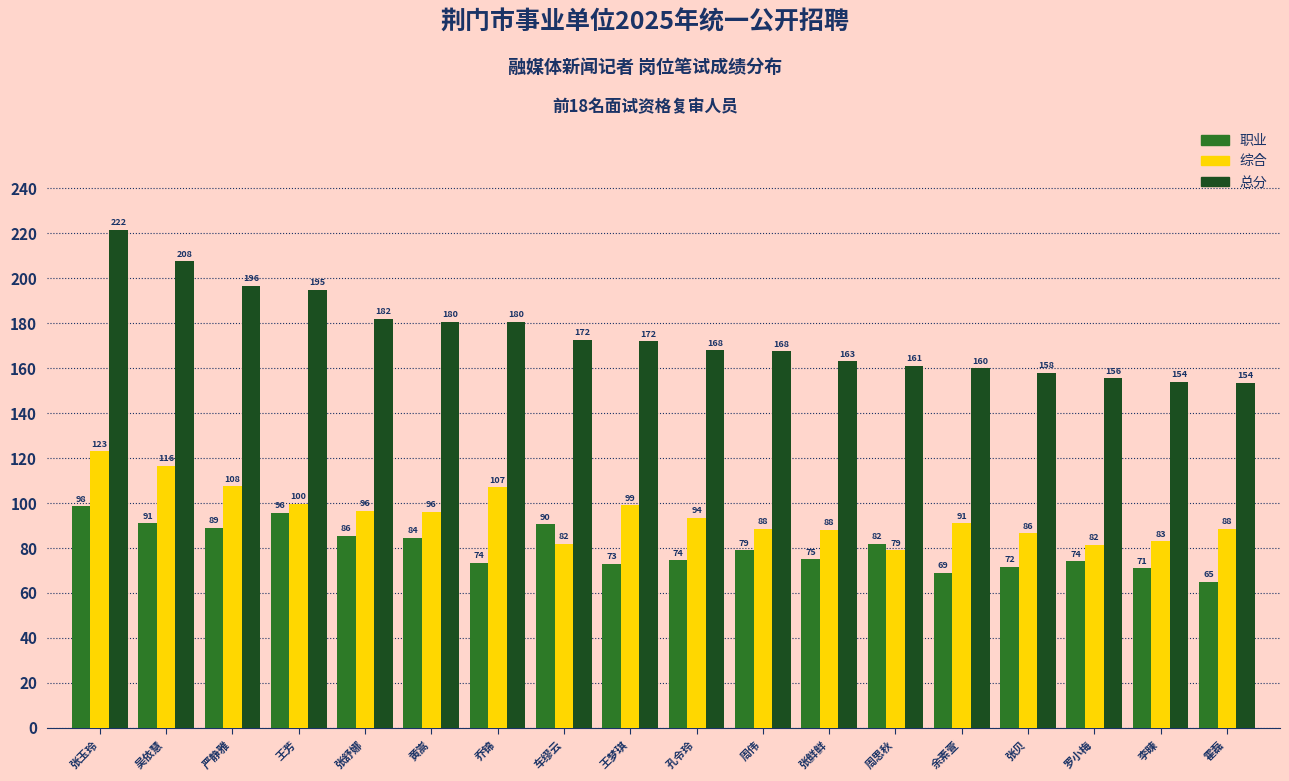

What is the sum of the 总分 values at 周伟 and 孔令玲?

335.5